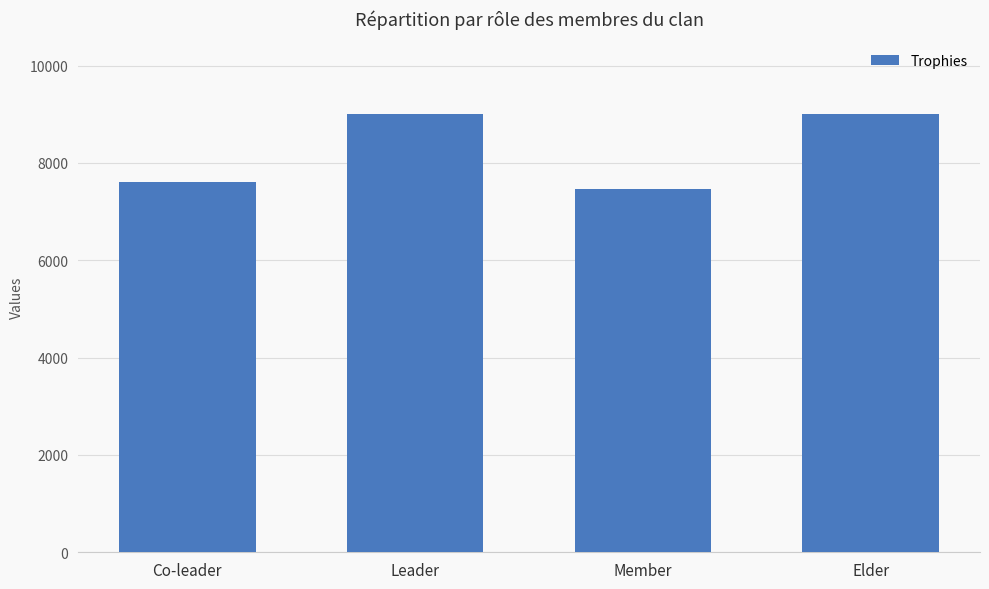

Which has a higher value, Member or Co-leader?

Co-leader